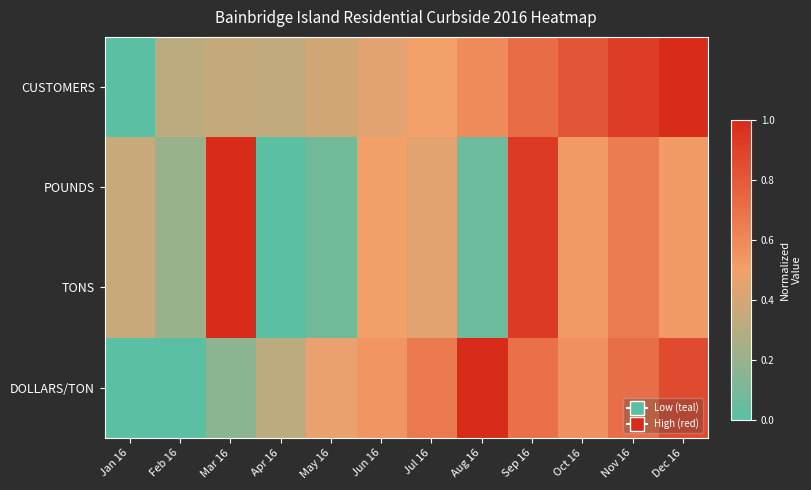

Rank the series by their maximum value, from lowest to highest.

CUSTOMERS, POUNDS, TONS, DOLLARS/TON